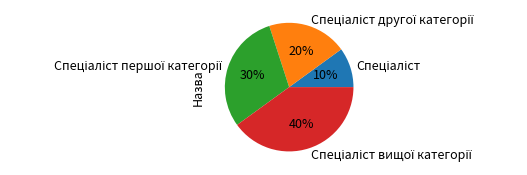

Is there a majority slice in this chart?

No